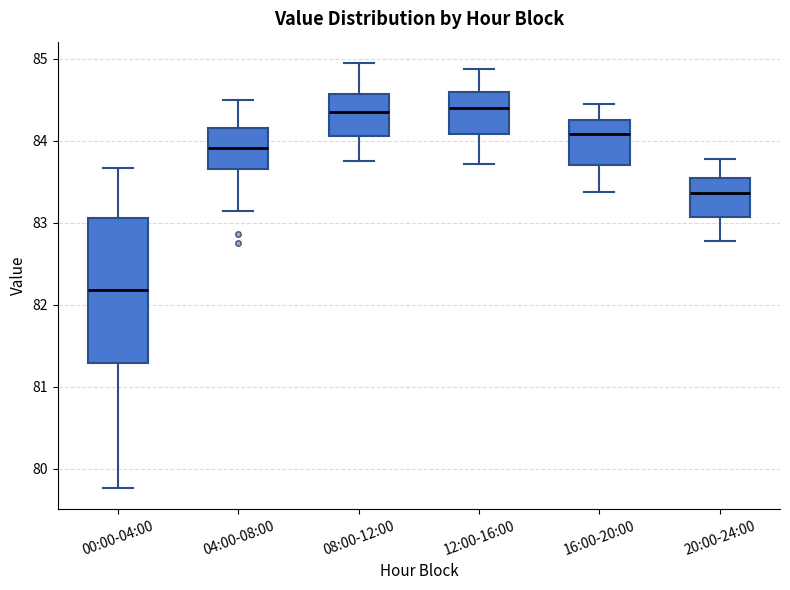

Reading left to right, transcribe this box plot: for each box, give where its median line is, the range the box spans, and where its two whiskers end, as read against the y-axis. The values are not printed on the chart, so give them approximately, as read against the axis.

00:00-04:00: median 82.2, box 81.3 to 83.1, whiskers 79.8 to 83.7
04:00-08:00: median 83.9, box 83.7 to 84.2, whiskers 83.2 to 84.5
08:00-12:00: median 84.4, box 84.1 to 84.6, whiskers 83.8 to 85.0
12:00-16:00: median 84.4, box 84.1 to 84.6, whiskers 83.7 to 84.9
16:00-20:00: median 84.1, box 83.7 to 84.3, whiskers 83.4 to 84.5
20:00-24:00: median 83.4, box 83.1 to 83.6, whiskers 82.8 to 83.8